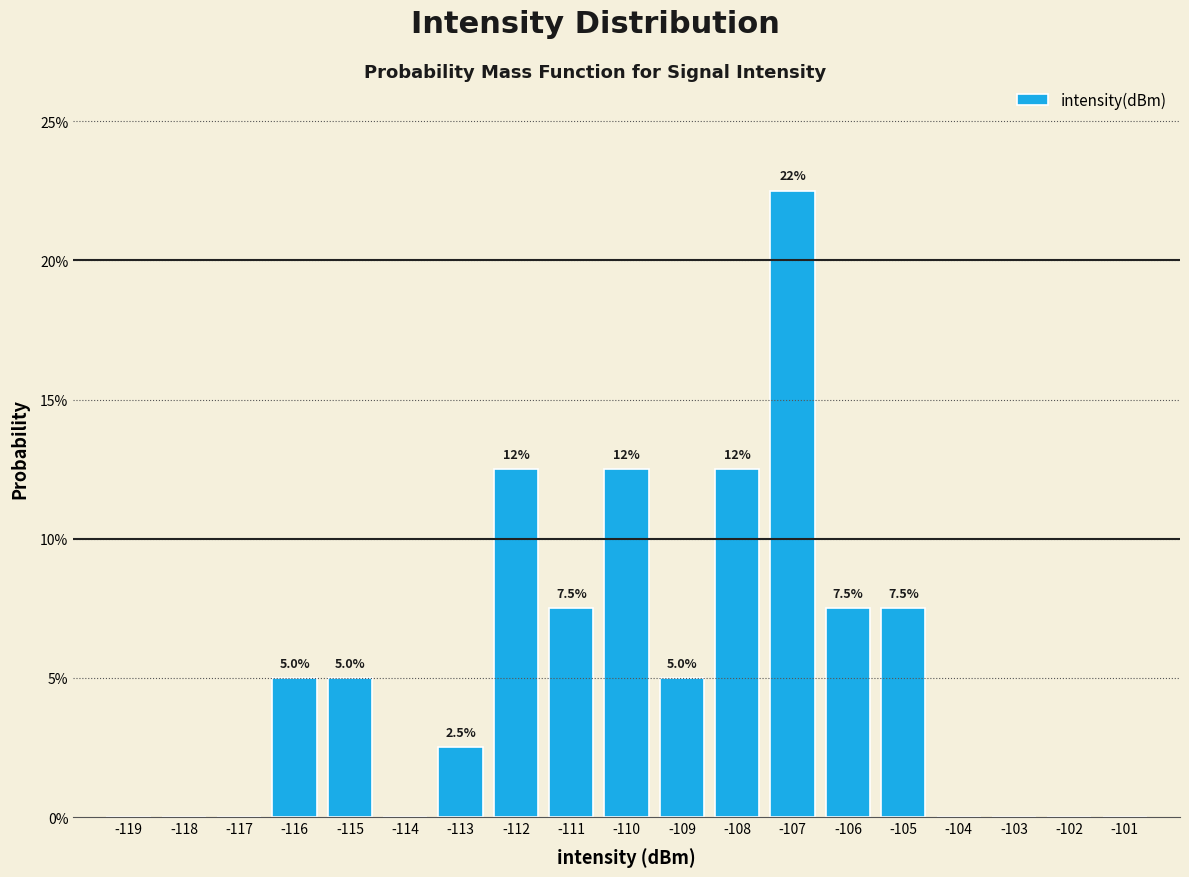

Reading left to right, what are all the values shown in this chart?

-119=0.0	-118=0.0	-117=0.0	-116=5.0	-115=5.0	-114=0.0	-113=2.5	-112=12.5	-111=7.5	-110=12.5	-109=5.0	-108=12.5	-107=22.5	-106=7.5	-105=7.5	-104=0.0	-103=0.0	-102=0.0	-101=0.0